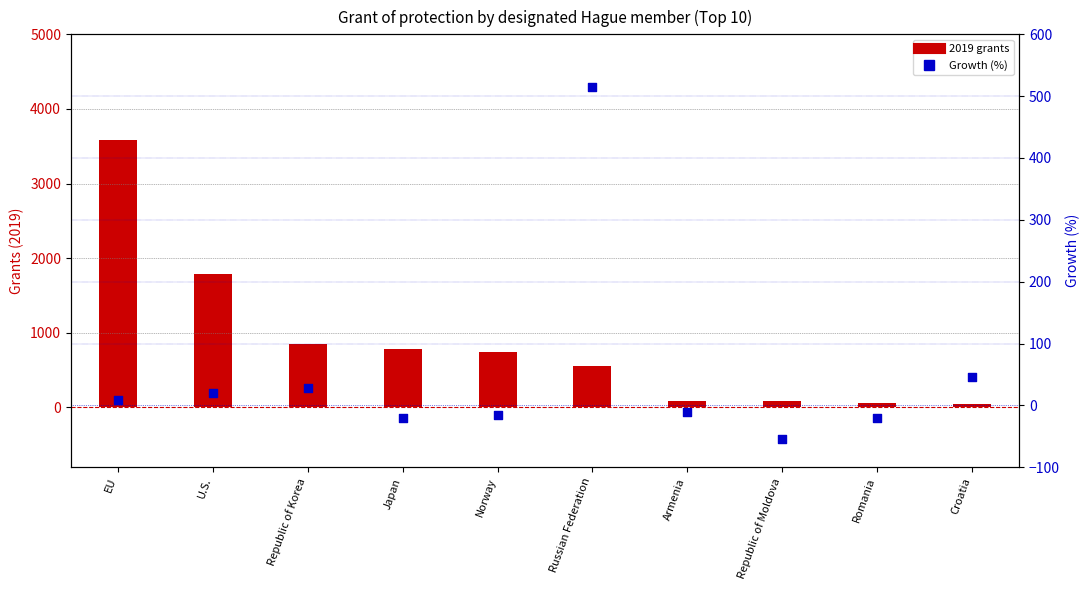

Which series has the widest spread of Y values?

2019 grants